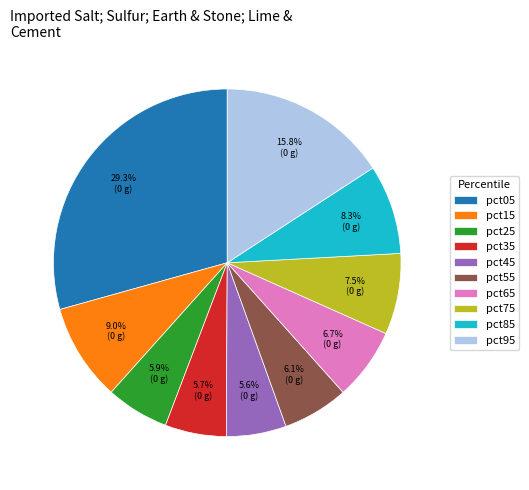

Is it true that pct95 is 16% of the pie?

True